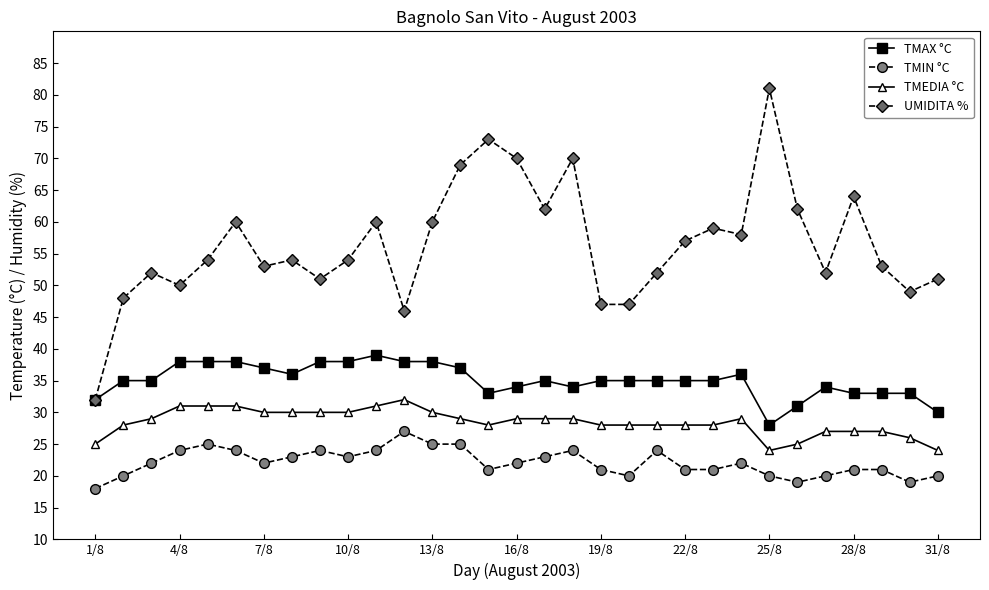

Which series has the largest range (max minus min)?

UMIDITA %